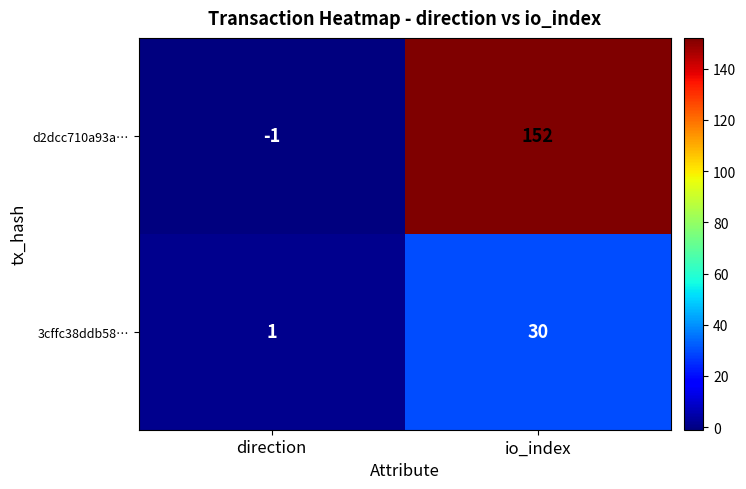

At which category is the sum across all series the highest?

io_index